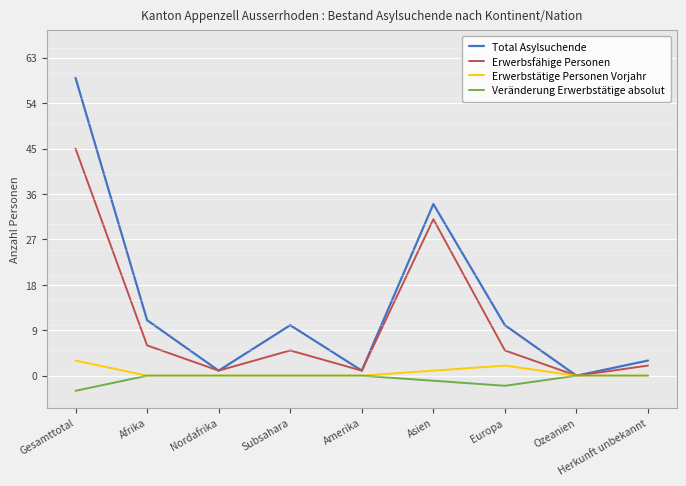

What is the difference between the highest and lowest values at Gesamttotal?

62